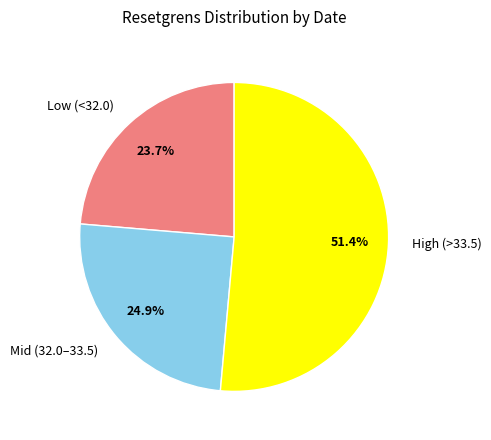

Rank the categories by value from lowest to highest.

Low (<32.0), Mid (32.0–33.5), High (>33.5)